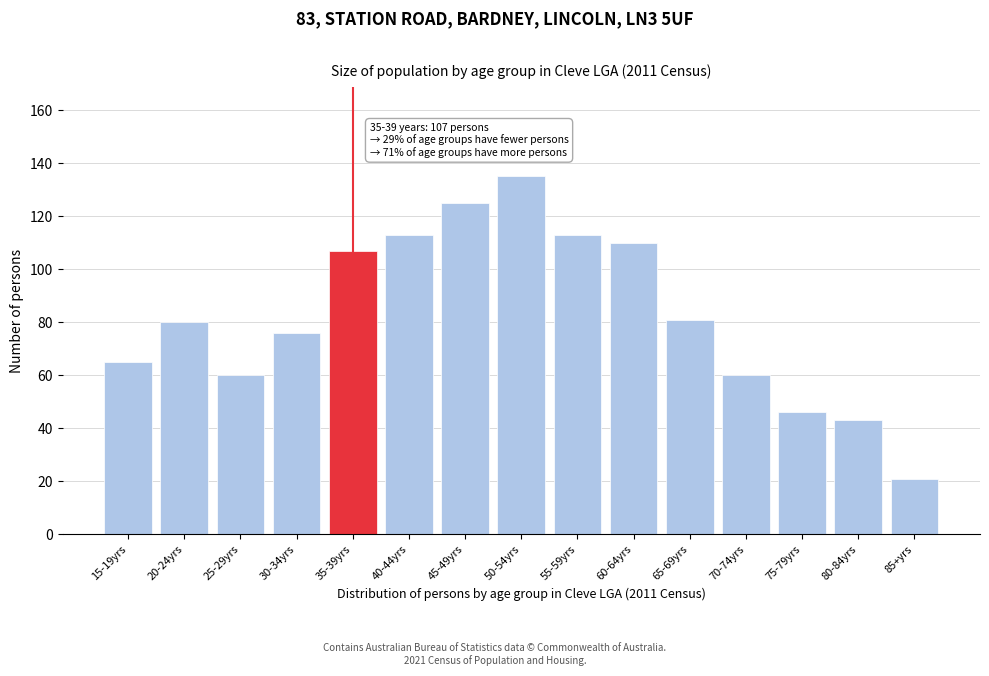

Reading right to left, what are all the values shown in this chart?

21	43	46	60	81	110	113	135	125	113	107	76	60	80	65